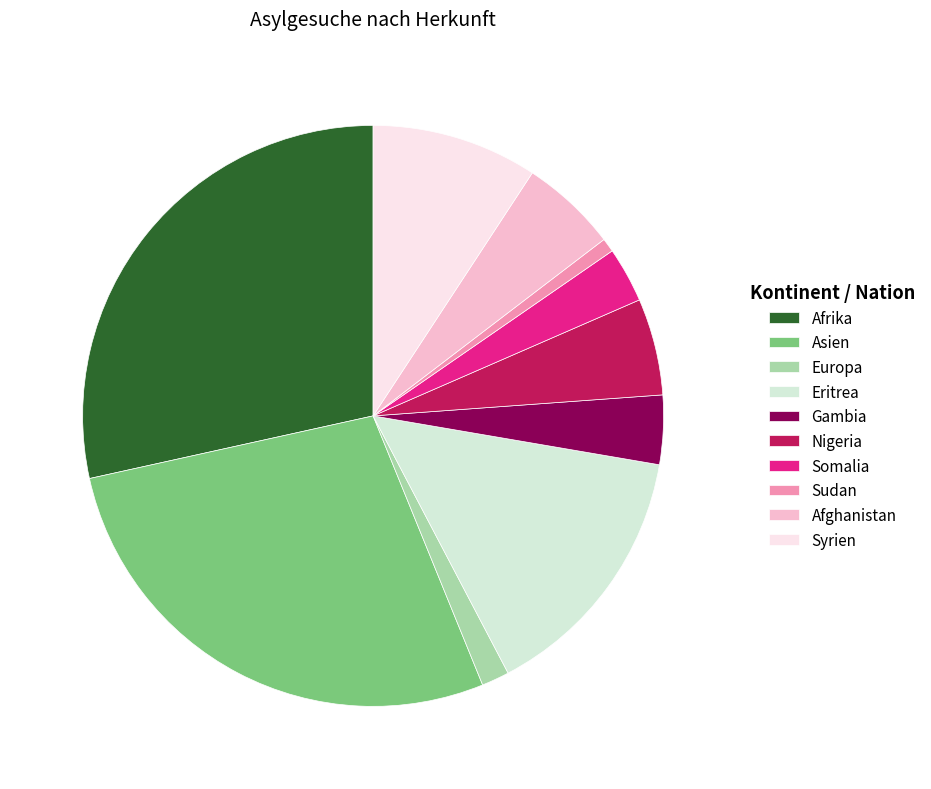

Which category has the biggest portion of the pie?

Afrika